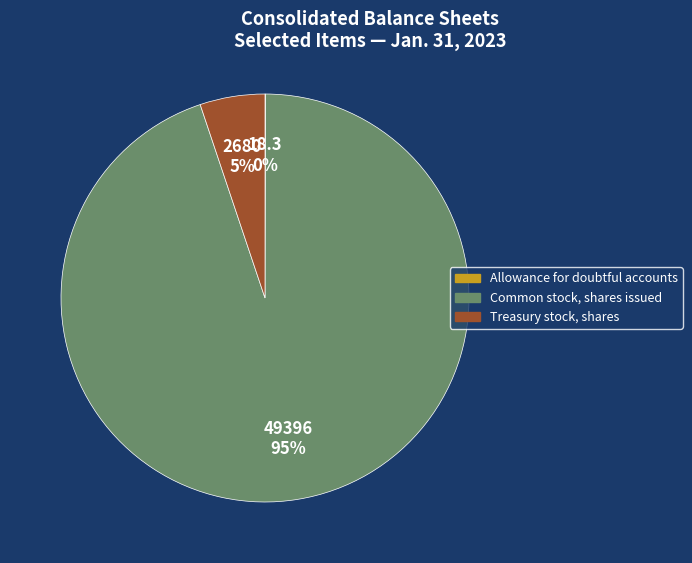

To the nearest percent, what is the average slice percentage?

33%